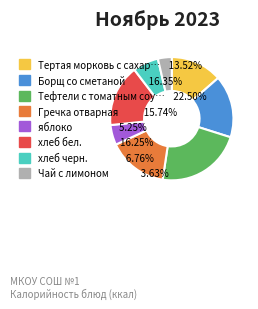

Is there a majority slice in this chart?

No